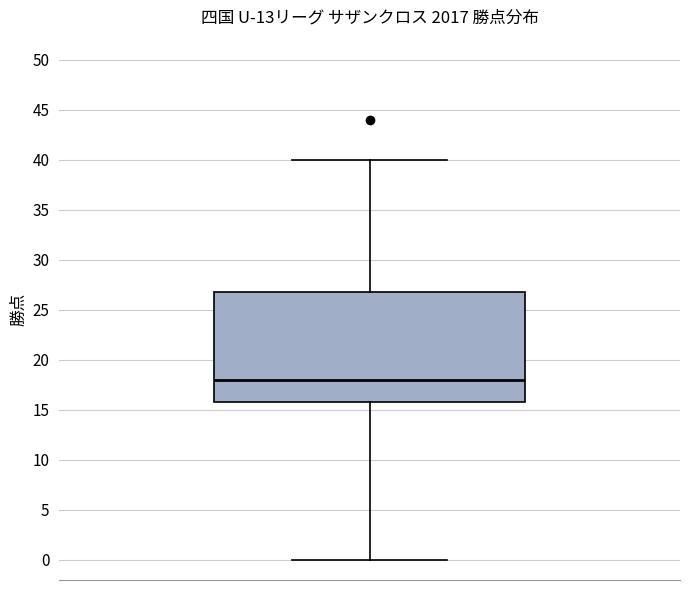

Where does the upper whisker of the box end on the y-axis? The values are not printed on the chart, so give them approximately, as read against the axis.

40